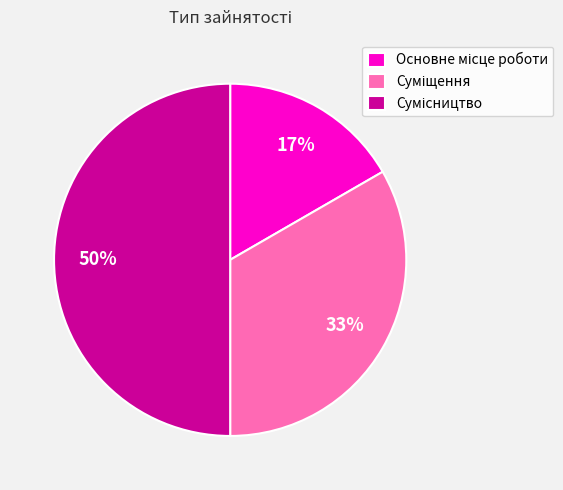

How many segments does this pie chart have?

3